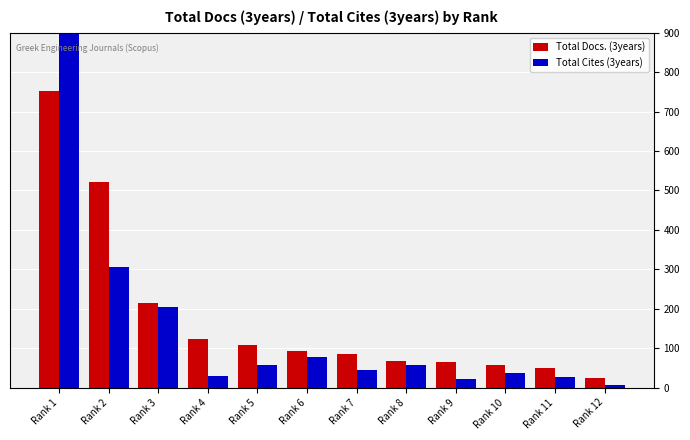

Which series has the largest total across all categories?

Total Cites (3years)